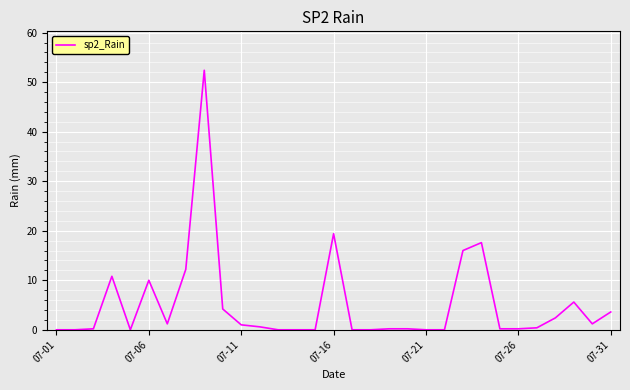

What is the difference between the maximum and minimum values?

52.4